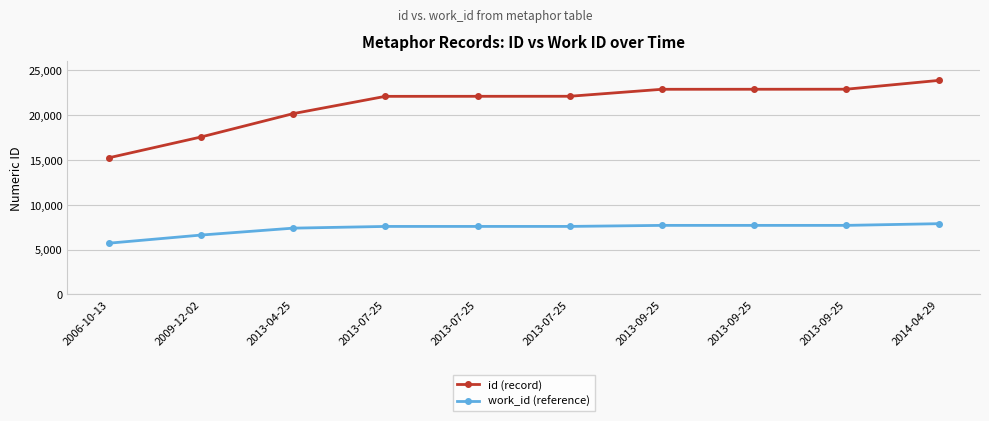

How many data points does each series have?

10